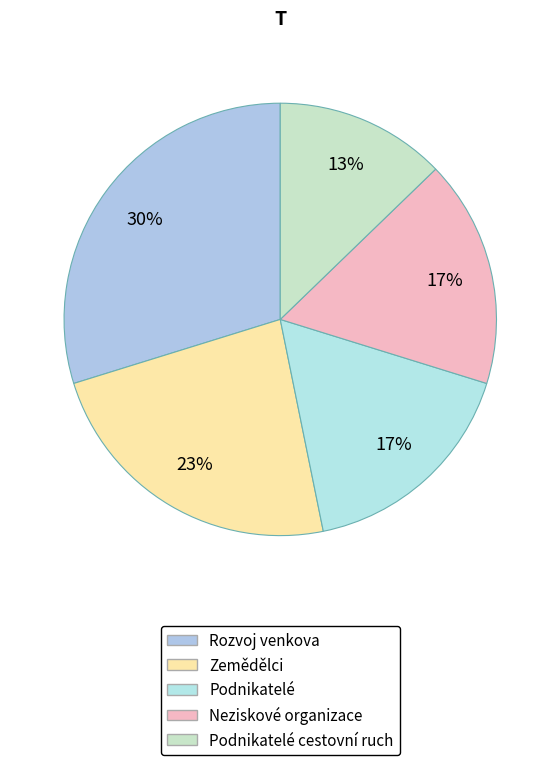

Which has a higher value, Neziskové organizace or Podnikatelé cestovní ruch?

Neziskové organizace